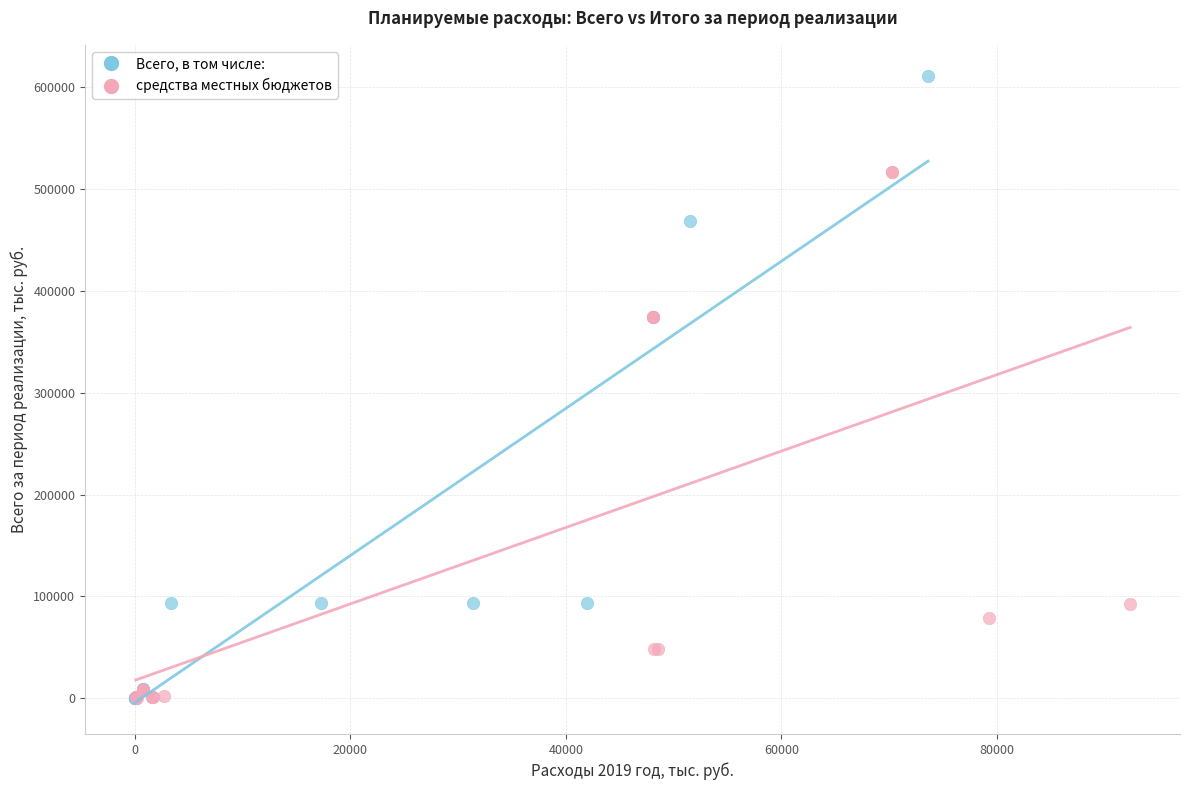

Which series has the widest spread of Y values?

Всего, в том числе: